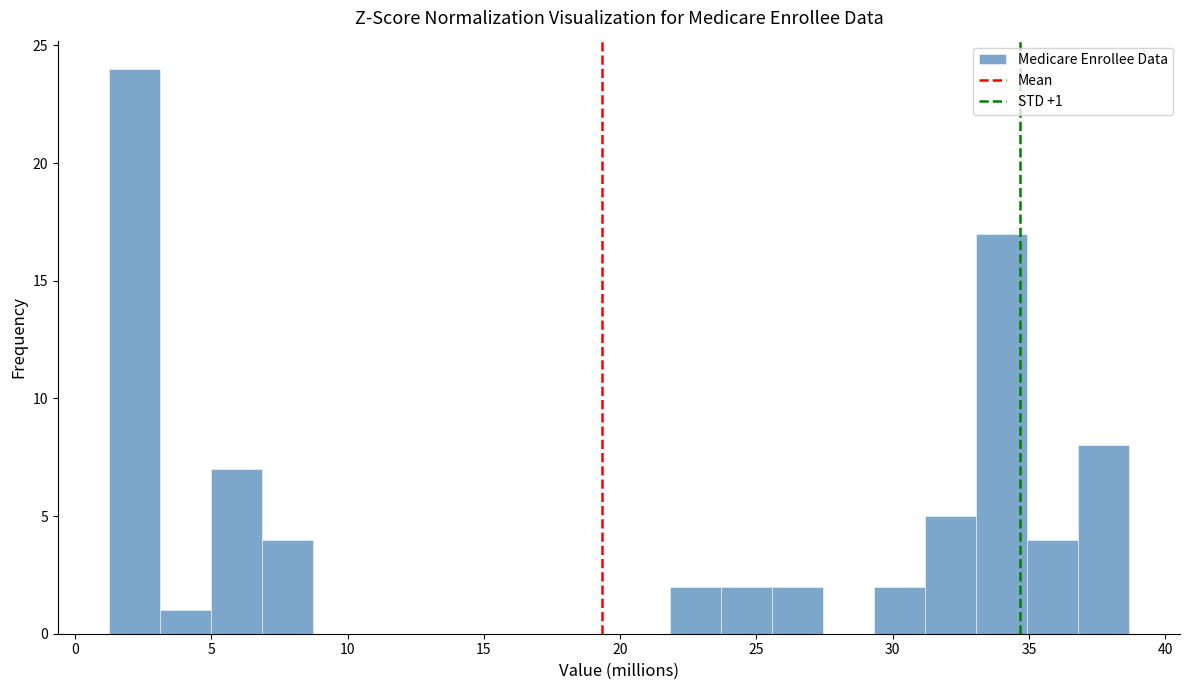

Read against the x-axis, roughly where is the centre of the tallest bar?

2.0